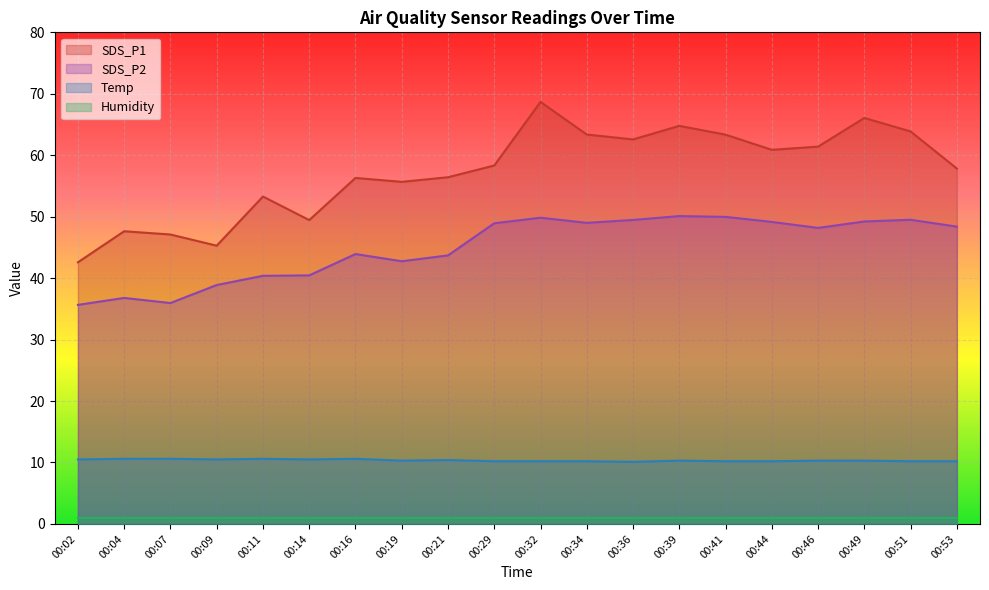

How many data points in SDS_P1 are above 58?

10